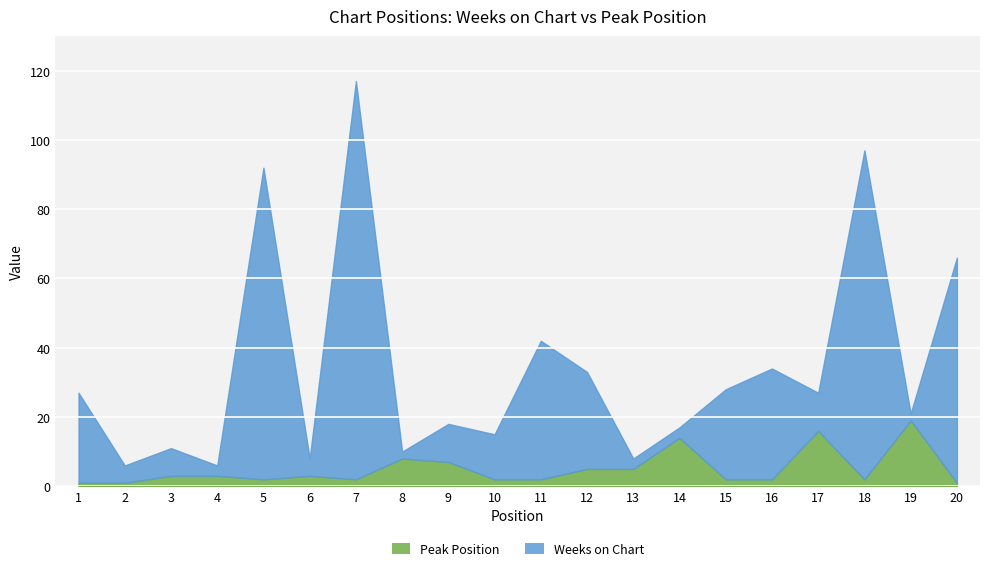

At which label does Peak Position reach its peak?

19